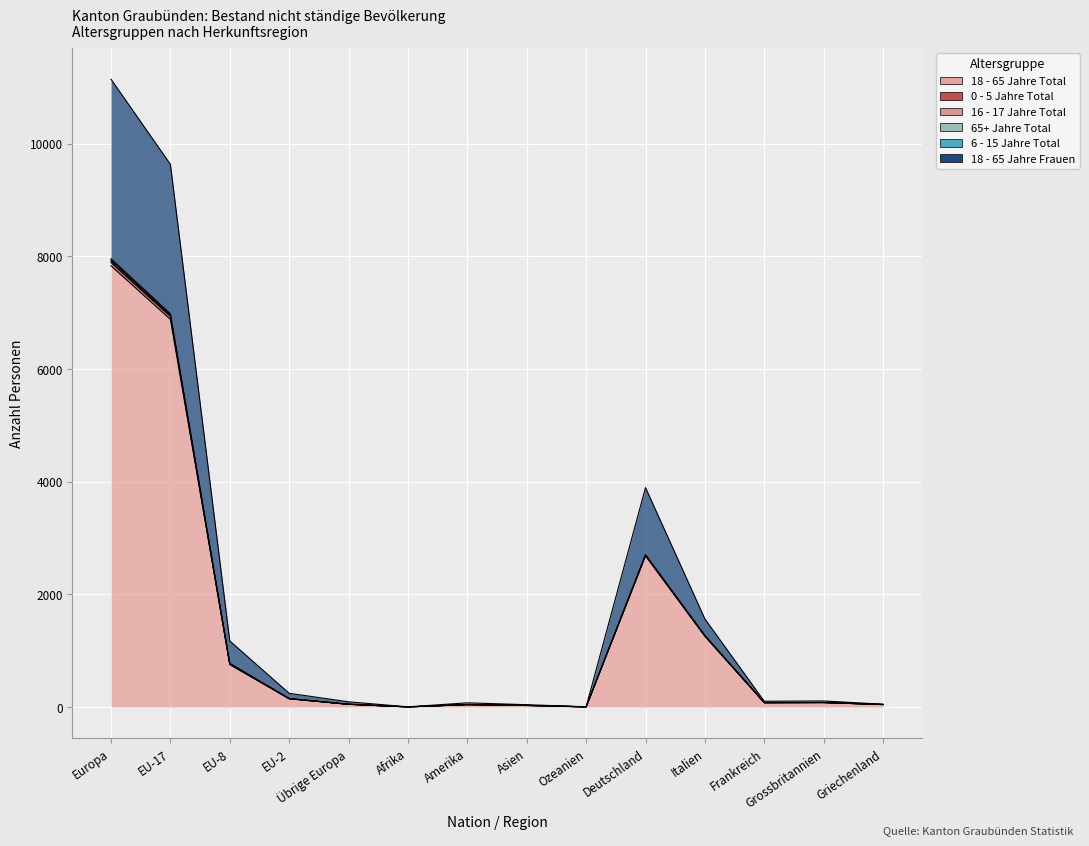

At which label does 0 - 5 Jahre Total first exceed 108?

Europa